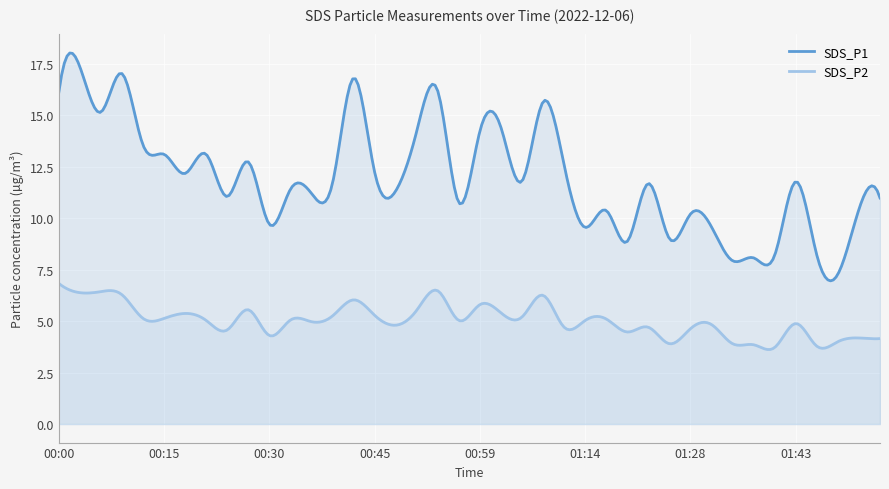

List the series in order of their peak value, highest first.

SDS_P1, SDS_P2